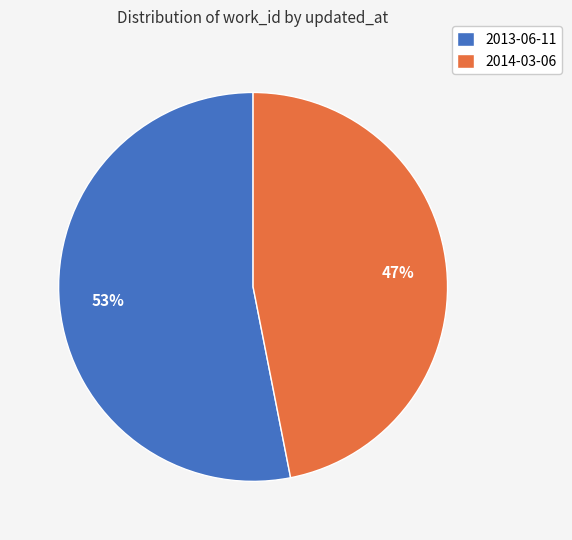

Which has a higher value, 2013-06-11 or 2014-03-06?

2013-06-11